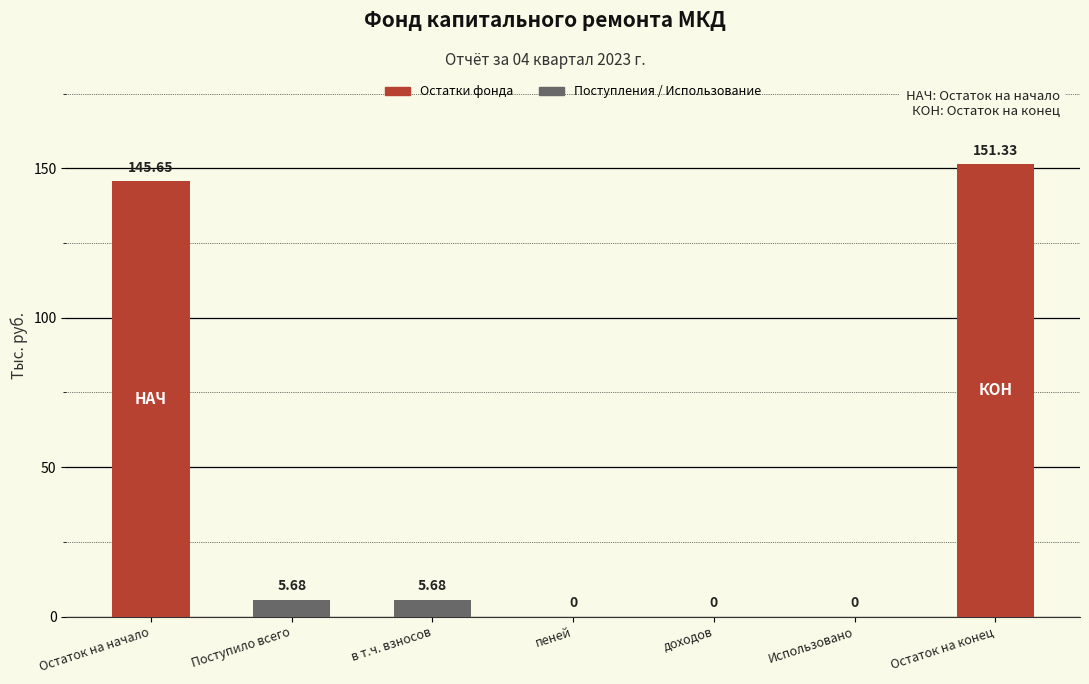

What is the change in value from Поступило всего to доходов?

-5.7